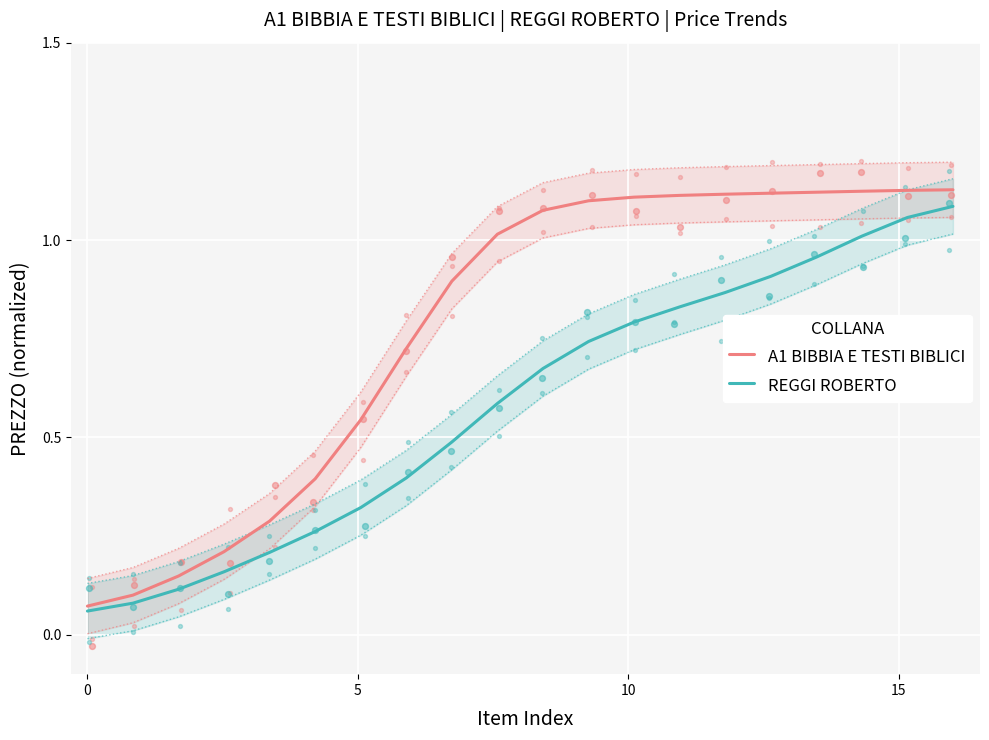

Which series reaches the minimum Y coordinate?

REGGI ROBERTO